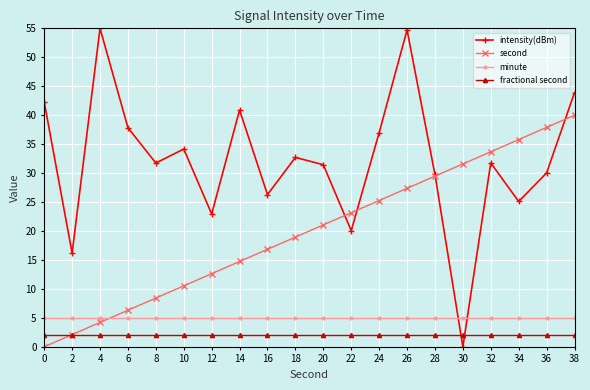

Does the chart have visible grid lines?

Yes